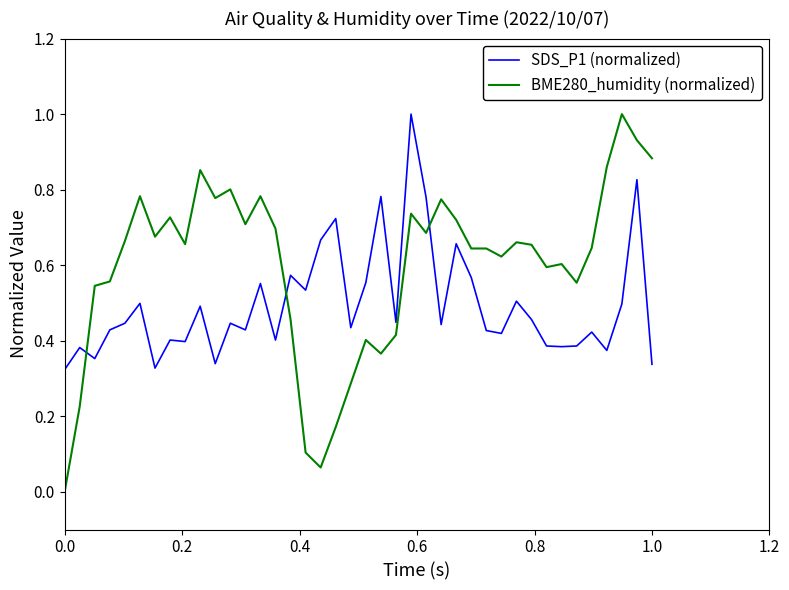

Which series has the widest spread of values?

BME280_humidity (normalized)